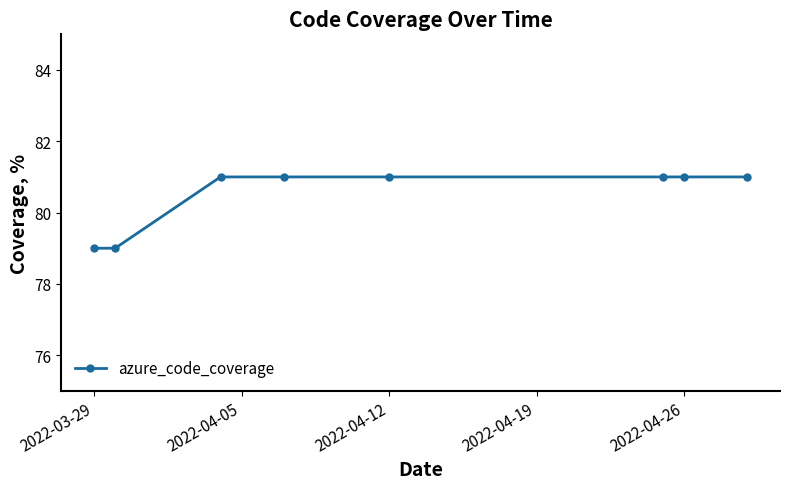

How many lines are shown in the chart?

1